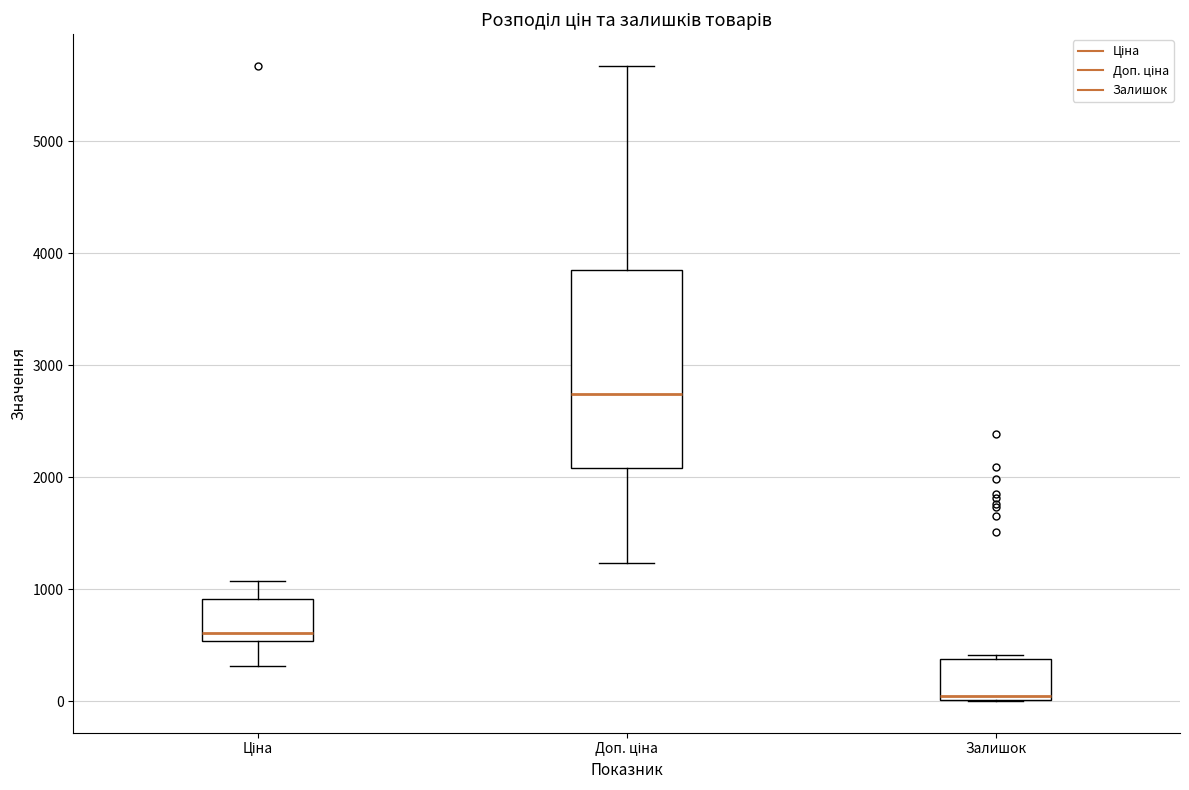

Which box has the lowest median line?

Залишок